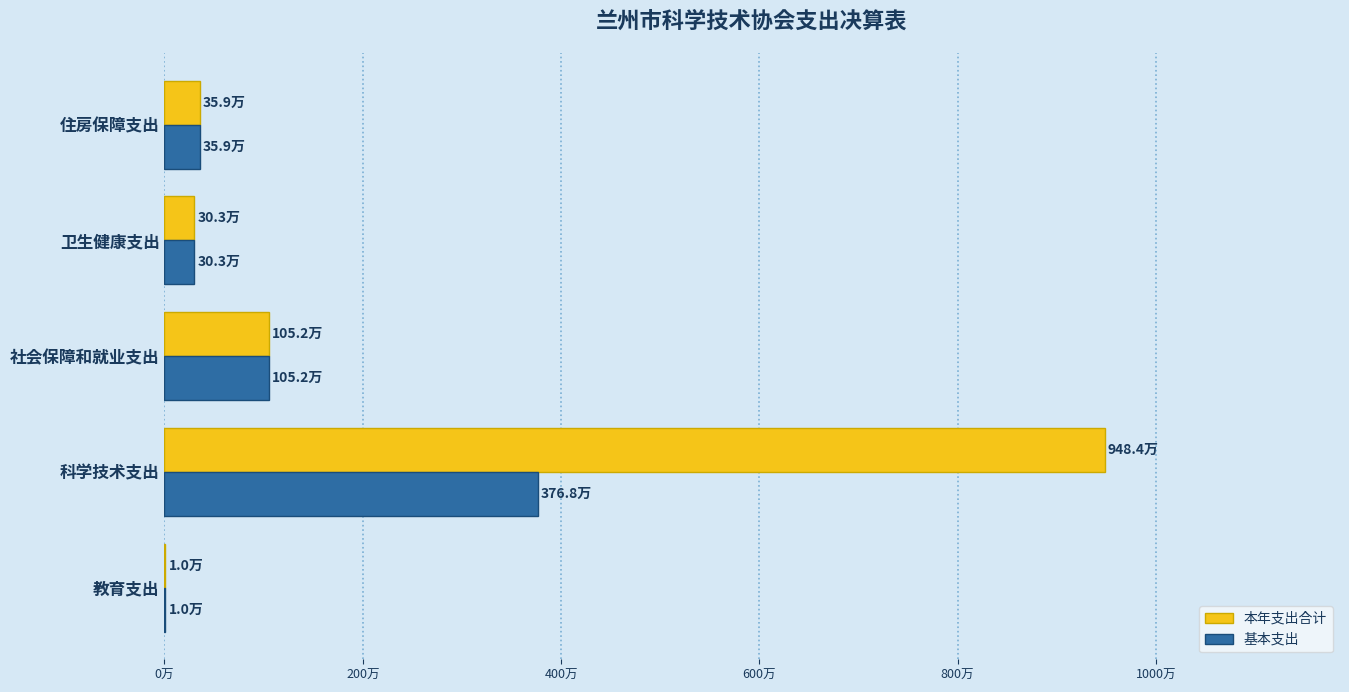

What are all the series names shown in the legend?

本年支出合计, 基本支出